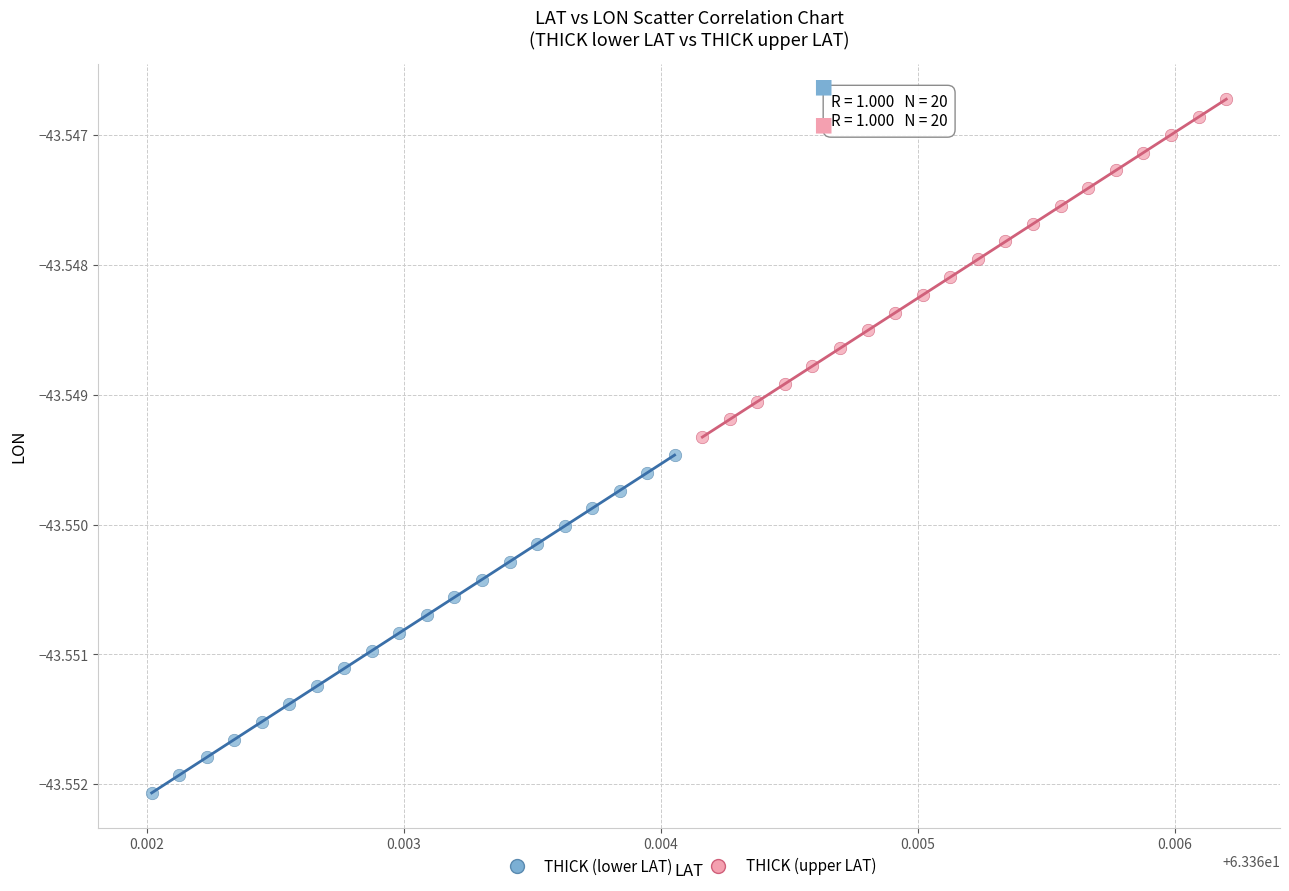

Which series reaches the minimum Y coordinate?

THICK (lower LAT)